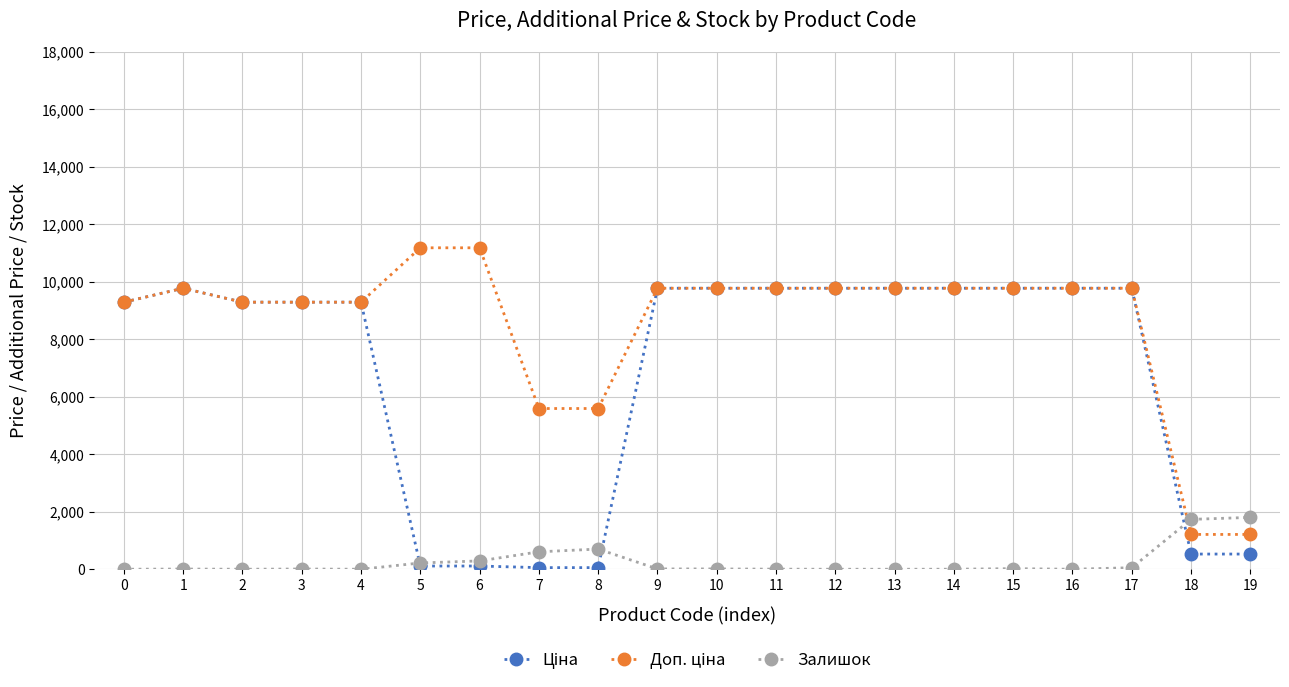

Reading right to left, transcribe all the data shown in this chart.

Ціна: 528.2	528.2	9775.5	9775.5	9775.5	9775.5	9775.5	9775.5	9775.5	9775.5	9775.5	55.9	55.9	111.8	111.8	9290.5	9290.5	9290.5	9775.5	9290.5
Доп. ціна: 1210.7	1210.7	9775.5	9775.5	9775.5	9775.5	9775.5	9775.5	9775.5	9775.5	9775.5	5591.0	5591.0	11182.0	11182.0	9290.5	9290.5	9290.5	9775.5	9290.5
Залишок: 1804.0	1734.0	53.0	0.0	21.0	1.0	0.0	0.0	3.0	11.0	11.0	702.0	606.0	290.0	218.0	0.0	8.0	0.0	7.0	0.0